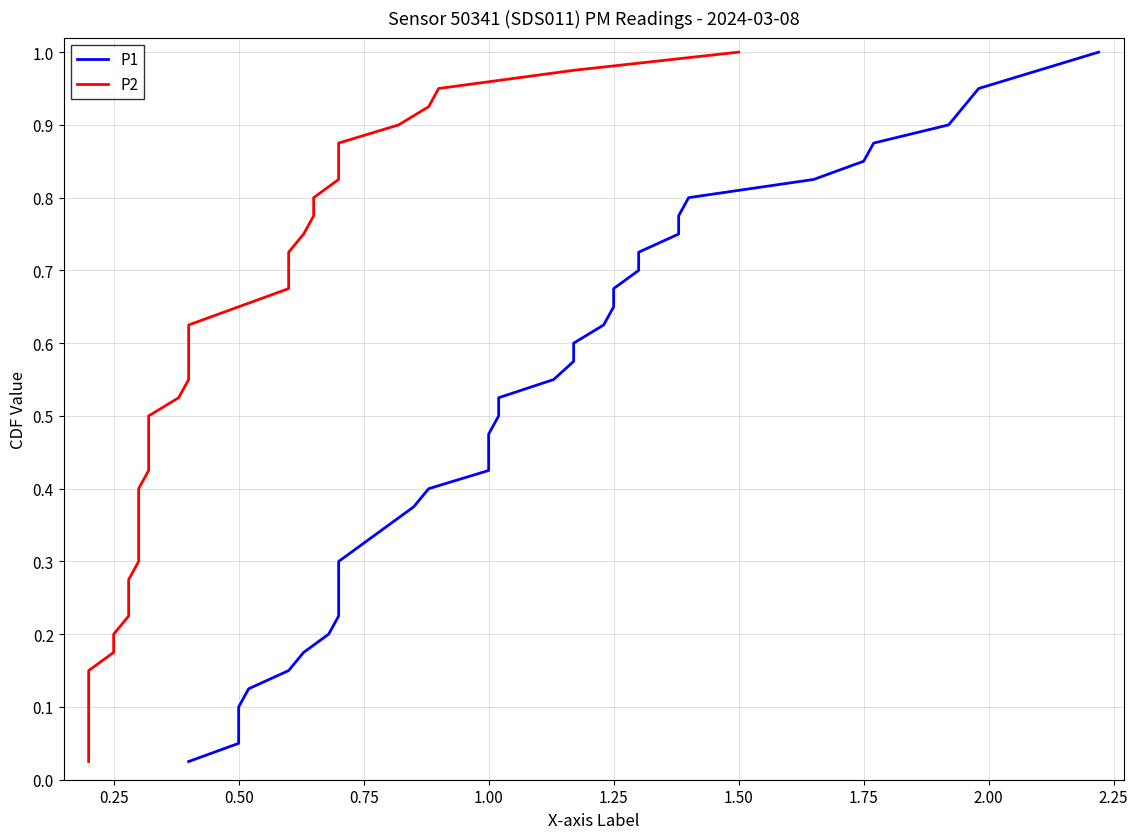

What are all the series names shown in the legend?

P1, P2